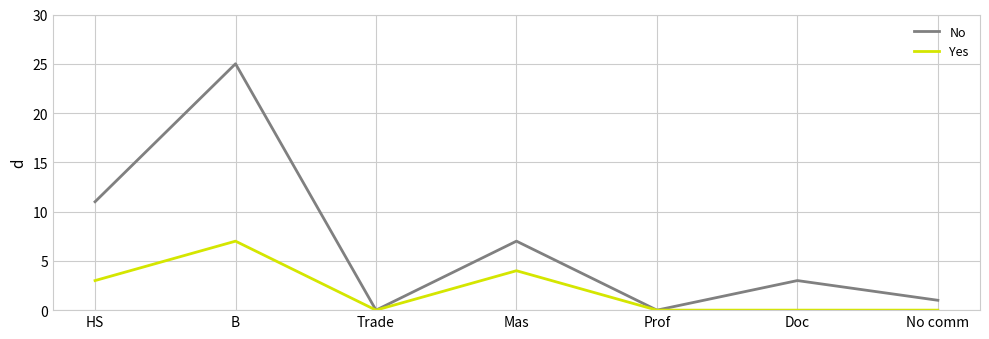

How many lines are shown in the chart?

2